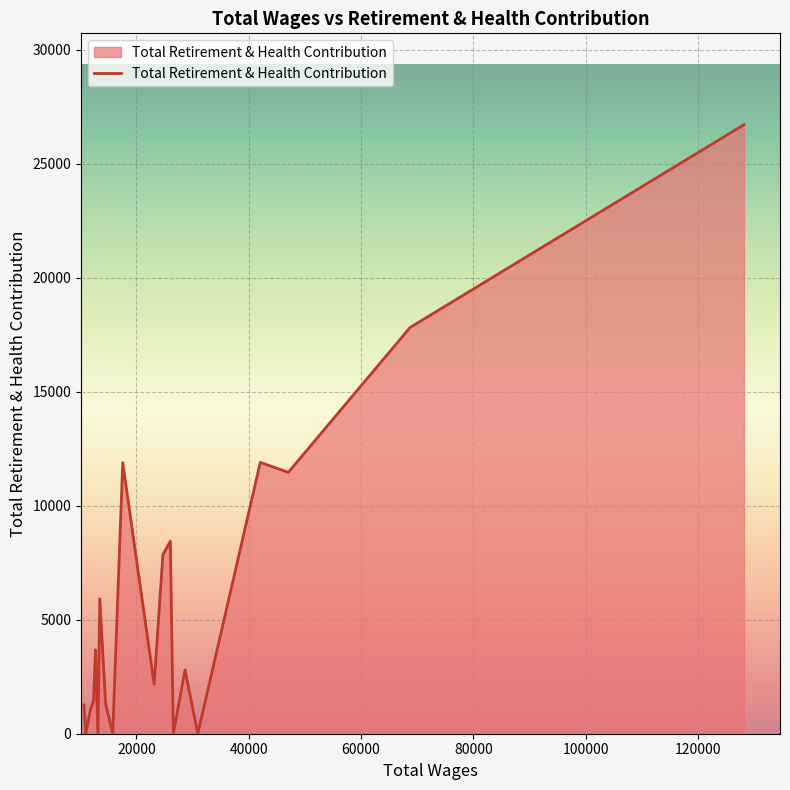

What is the difference between the maximum and minimum values?

26711